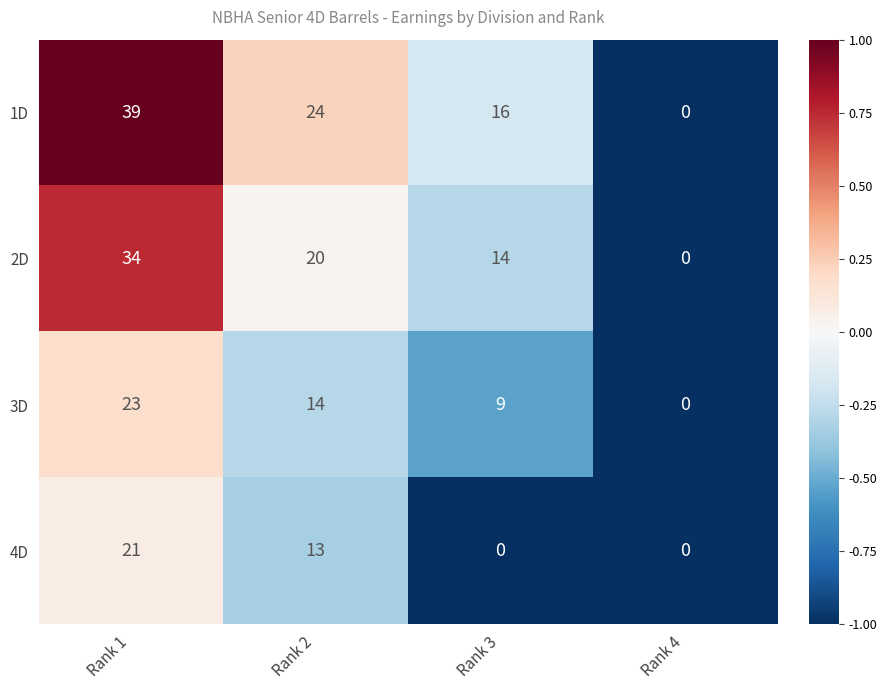

Count the number of data series in this chart.

4